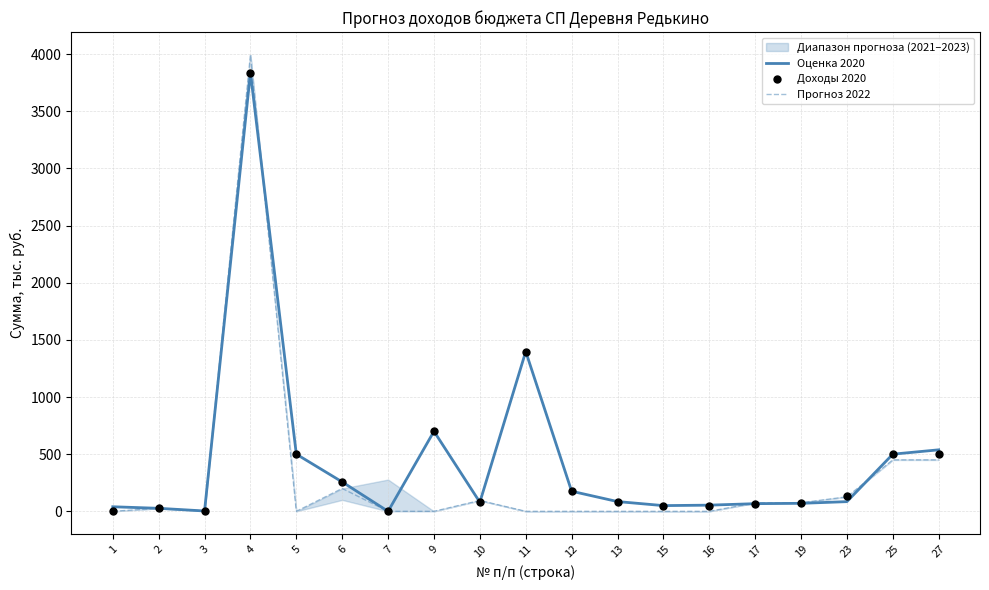

Which series reaches the minimum Y coordinate?

Оценка 2020